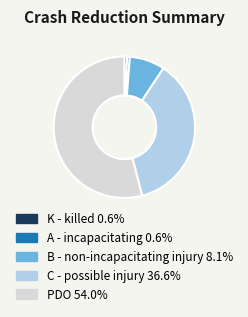

Between K - killed and B - non-incapacitating injury, which is larger?

B - non-incapacitating injury